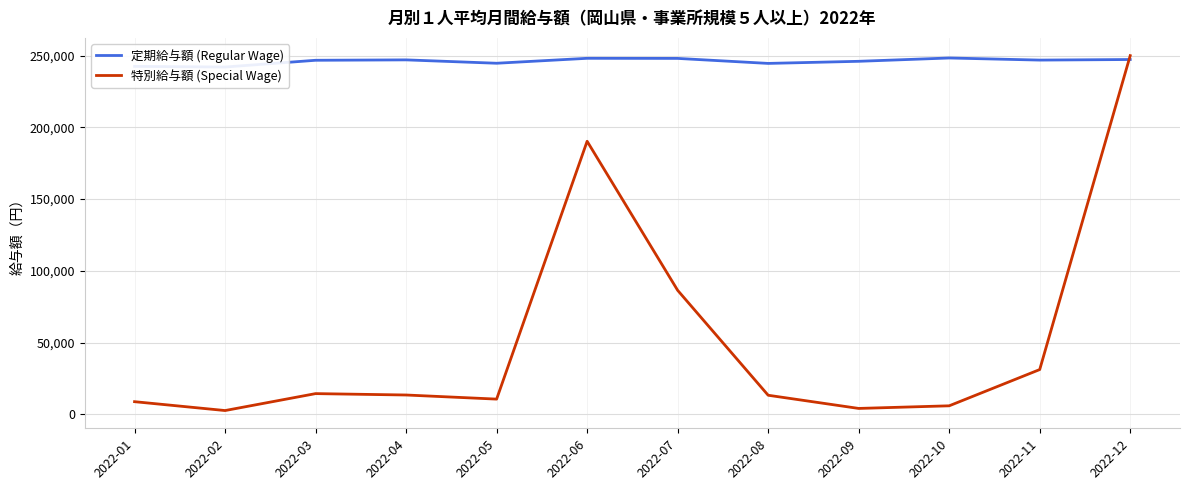

True or false: 定期給与額 (Regular Wage) has a value of 248319 at 2022-10.

True